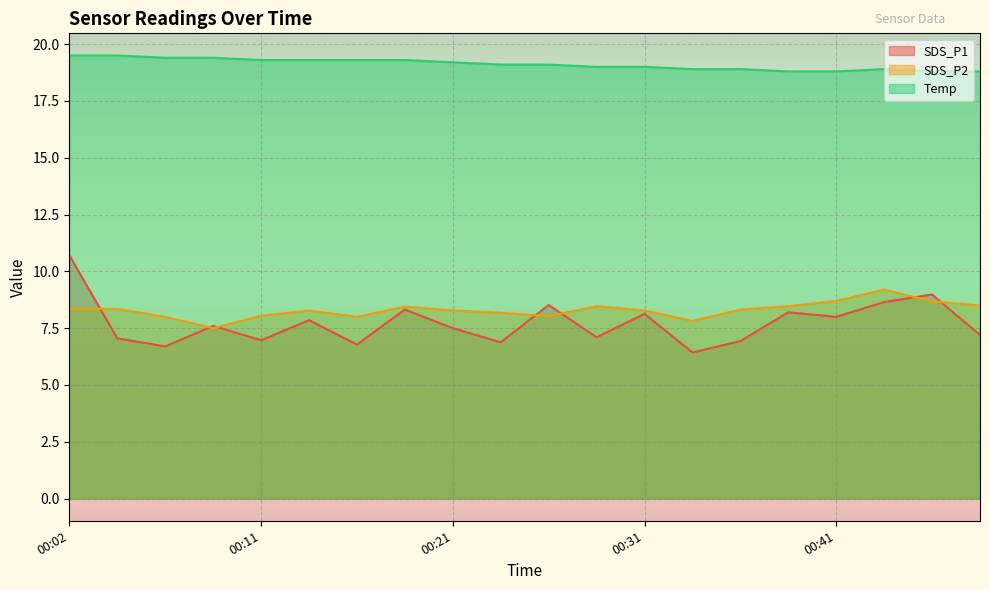

Rank the categories by SDS_P1 value from highest to lowest.

00:02, 00:45, 00:43, 00:26, 00:19, 00:38, 00:31, 00:41, 00:14, 00:09, 00:21, 00:48, 00:28, 00:04, 00:11, 00:36, 00:24, 00:16, 00:06, 00:33